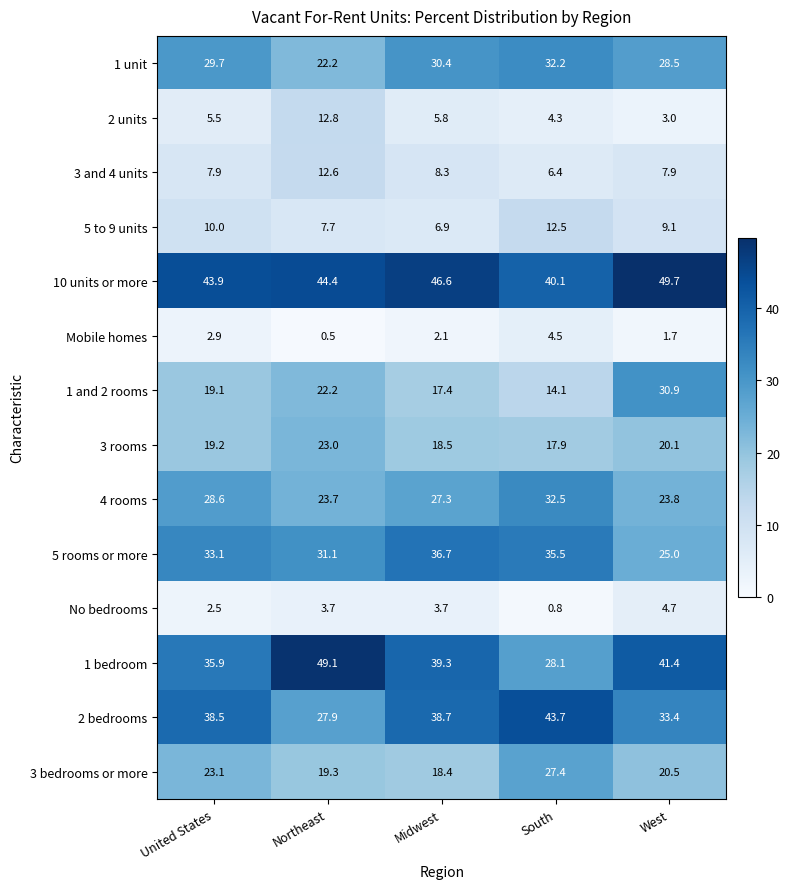

At how many categories does at least one series exceed 33?

5